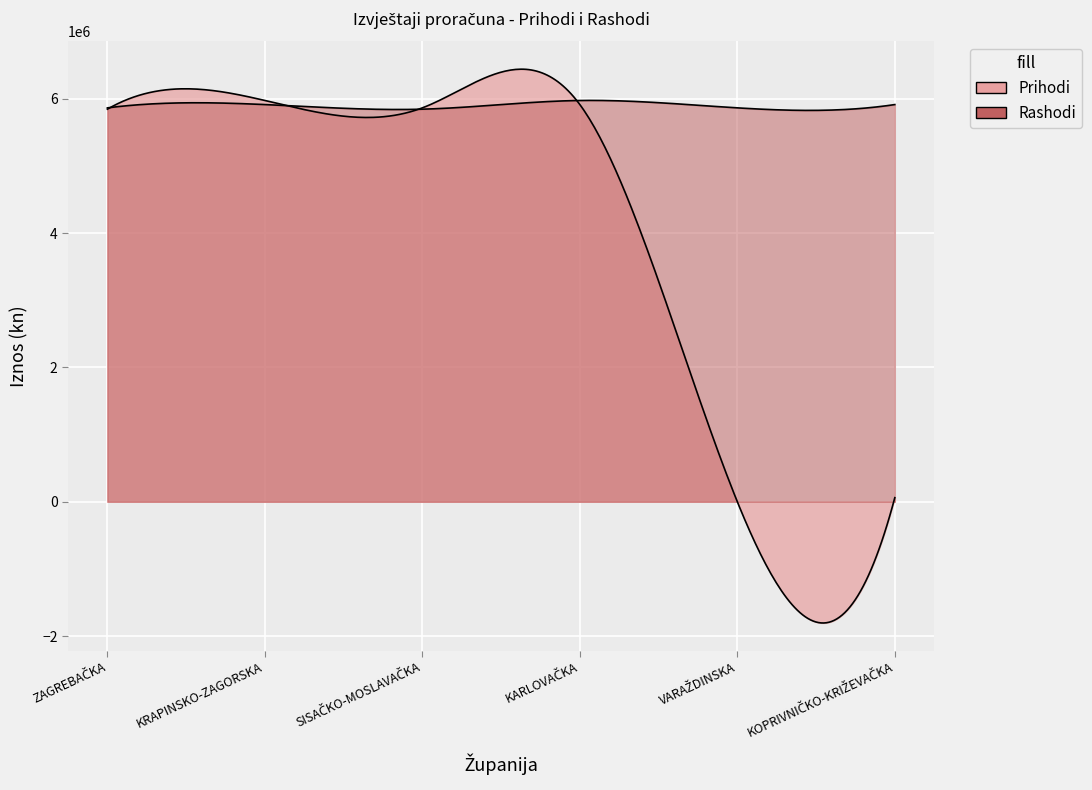

Where does the Rashodi series first go above 5916543?

KARLOVAČKA